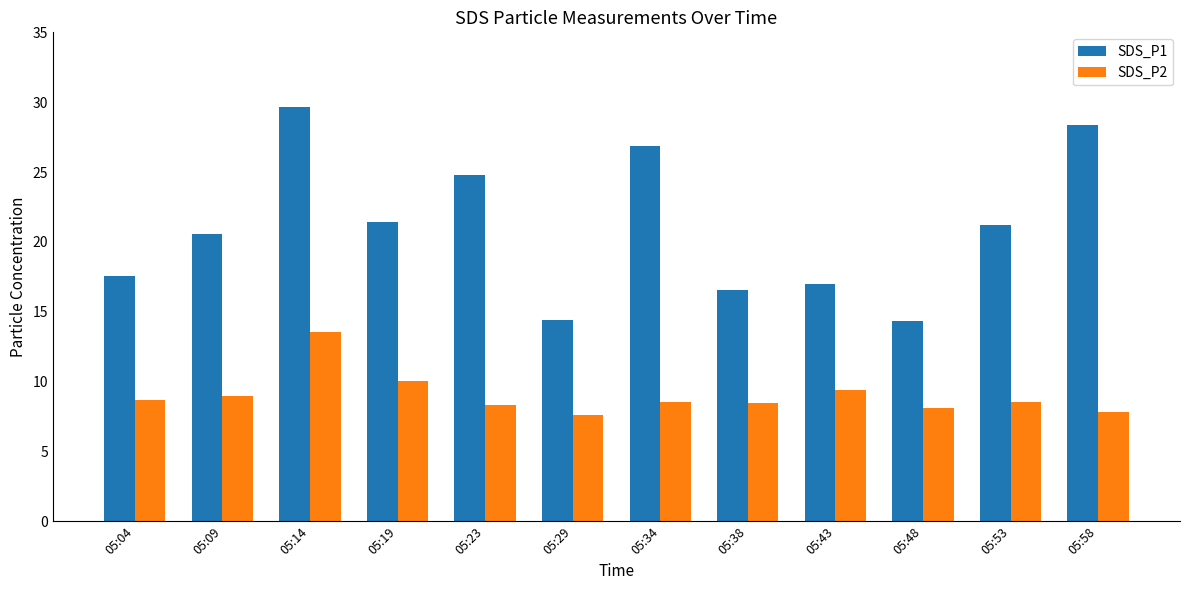

Which series changed the most between 05:23 and 05:53?

SDS_P1